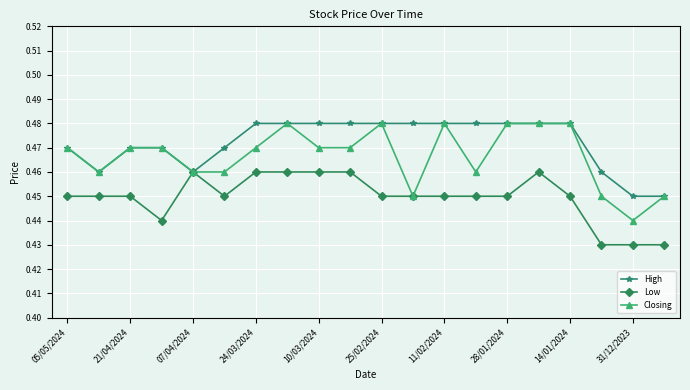

Rank the series by their average value, from highest to lowest.

High, Closing, Low